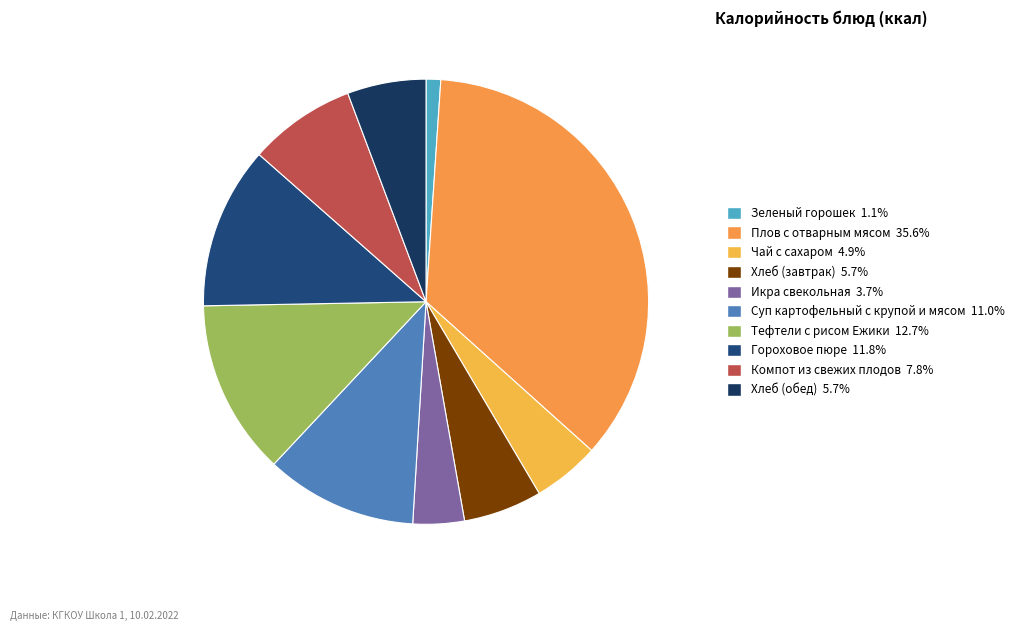

To the nearest percent, what is the difference between the largest and smallest slice percentages?

35%